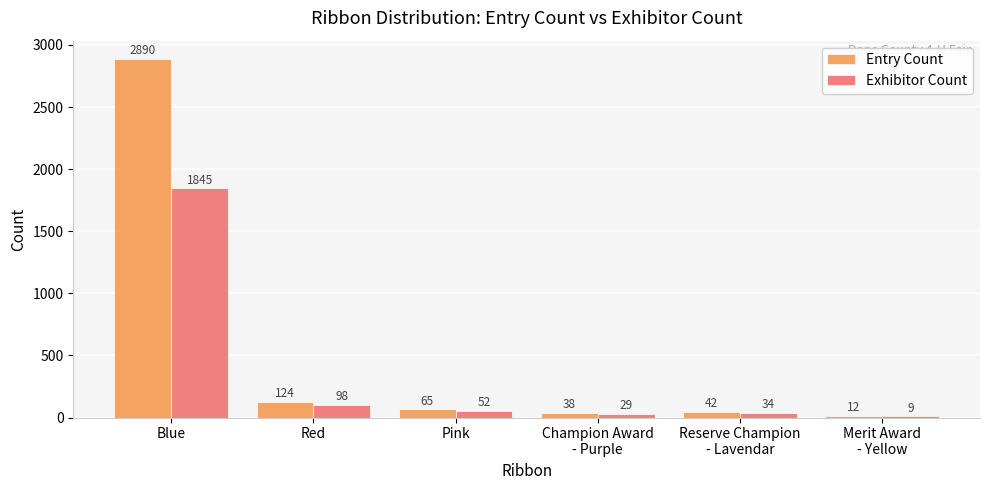

Where is Entry Count nearest to the value 1451?

Red